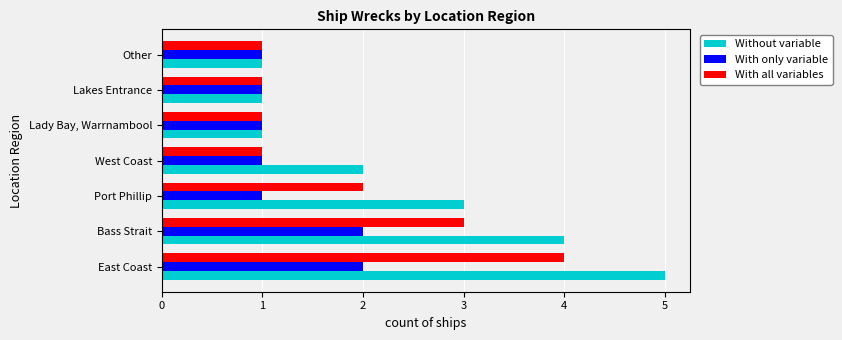

What is the difference between the maximum and second lowest values in the Without variable series?

4